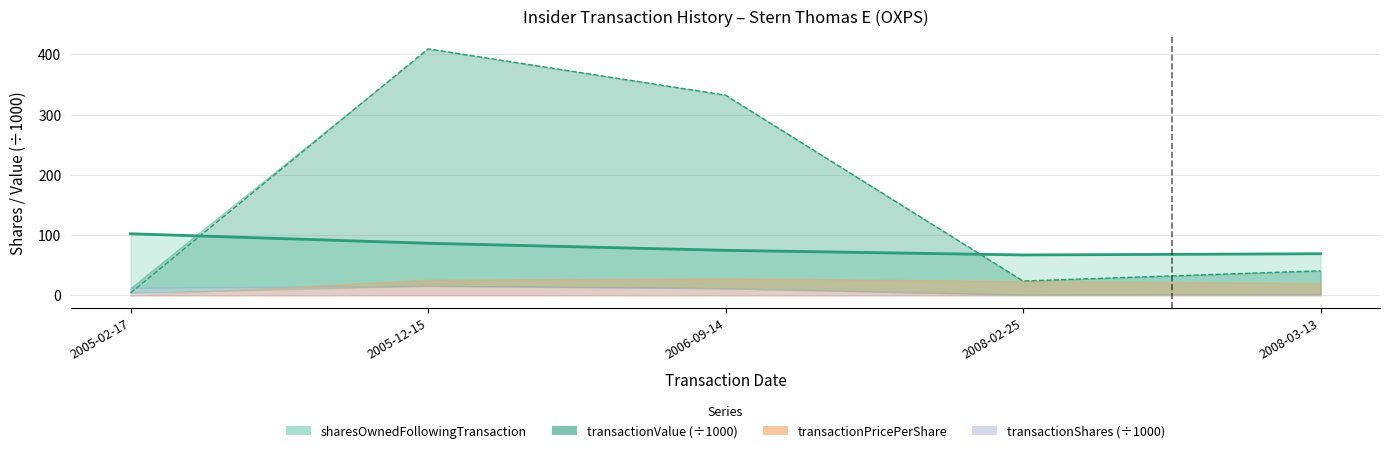

How many times do transactionValue and sharesOwnedFollowingTransaction cross each other?

2